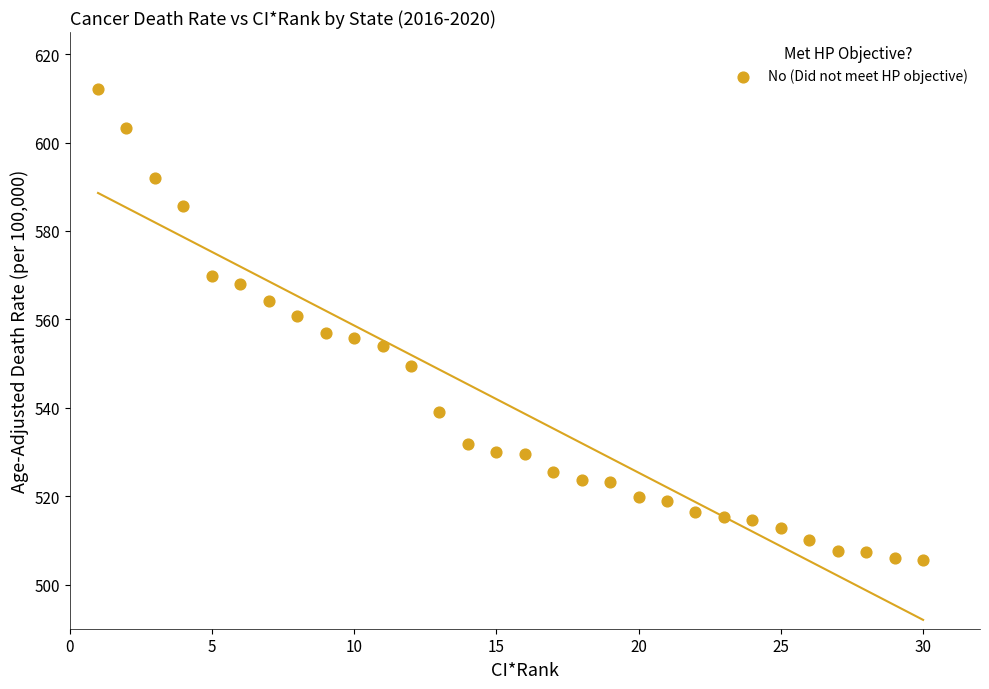

What is the range of Y values (max minus min)?

106.6